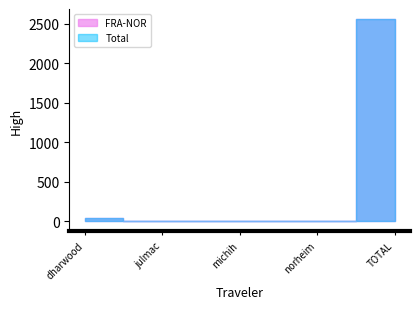

Reading left to right, extract all data points from this chart.

Total: 45.7	3.0	0.2	1.1	2561.7
FRA-NOR: 45.7	3.0	0.2	1.1	2561.6